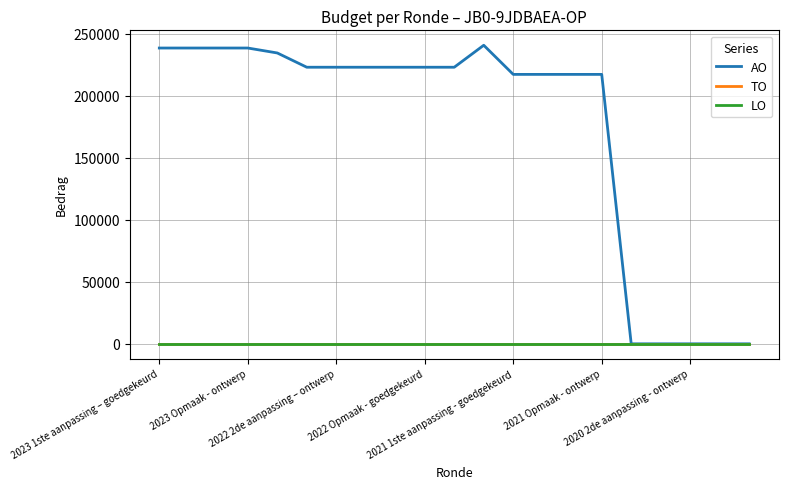

List the series in order of their peak value, highest first.

AO, TO, LO